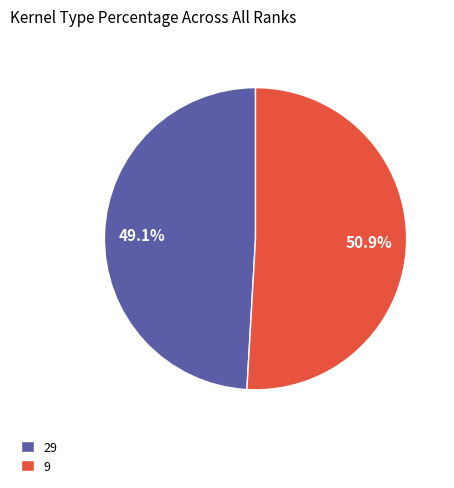

Is it true that 9 is 60% of the pie?

False